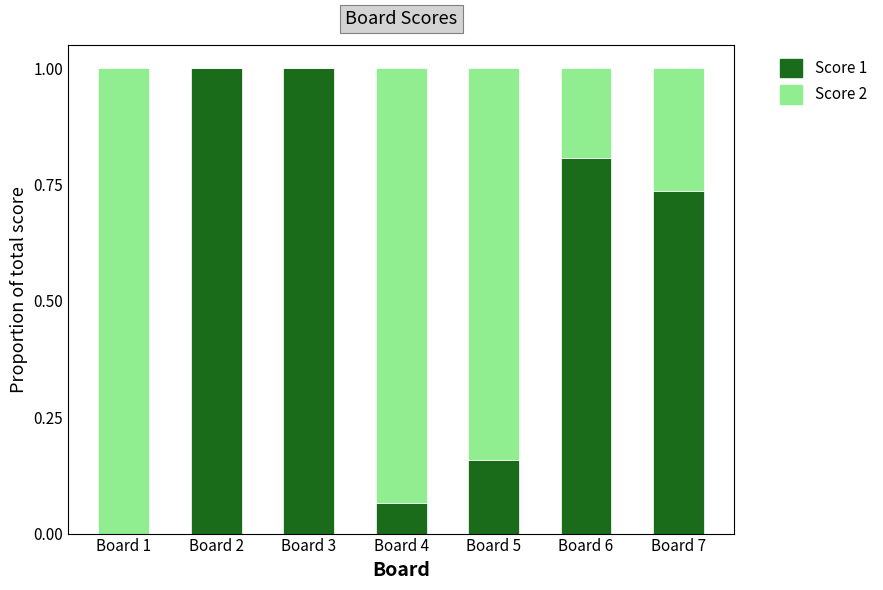

True or false: Score 1 has a value of 0.6 at Board 2.

False